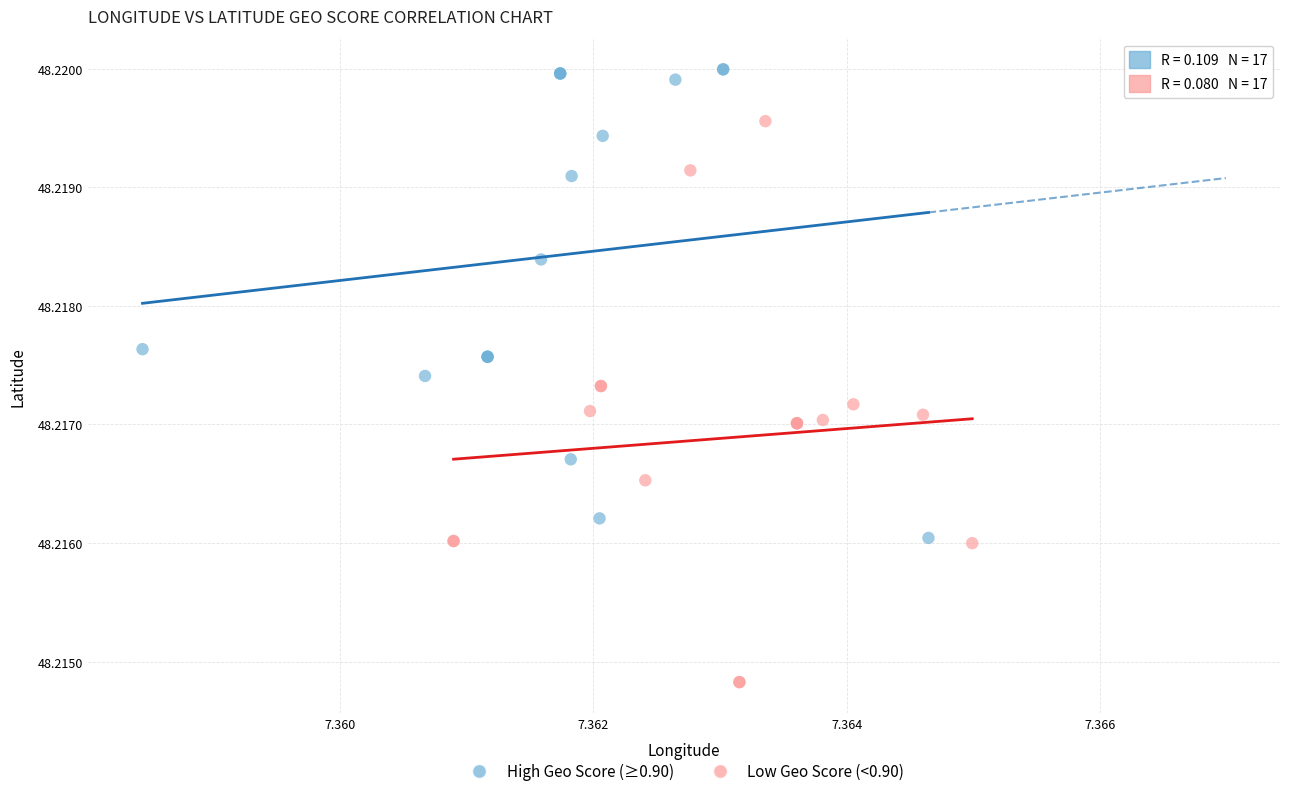

Which series has the largest Y range (max minus min)?

Low Geo Score (<0.90)